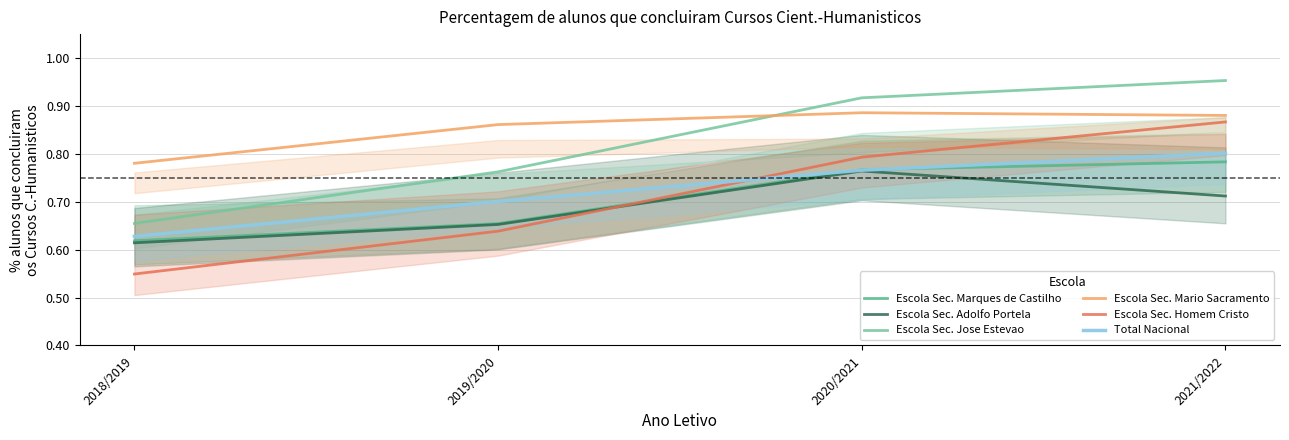

Which category has the highest value in the Escola Sec. Mario Sacramento series?

2020/2021